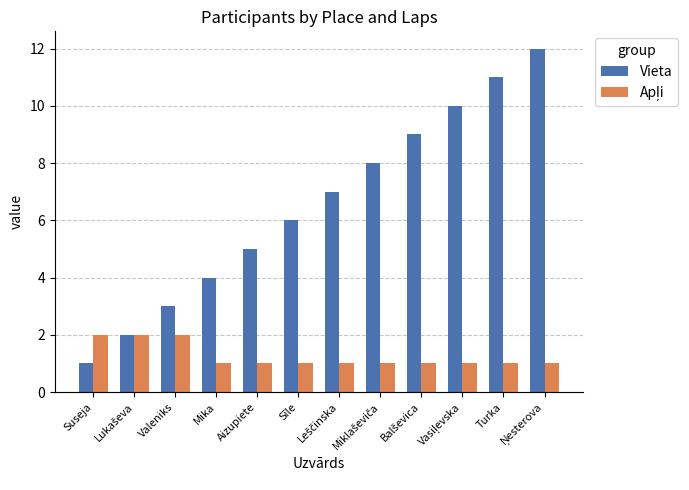

What is the spread (max minus min) of values at Turka?

10